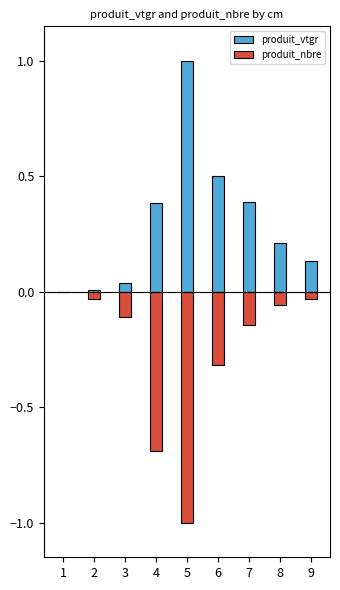

Does the chart contain stacked bars?

No